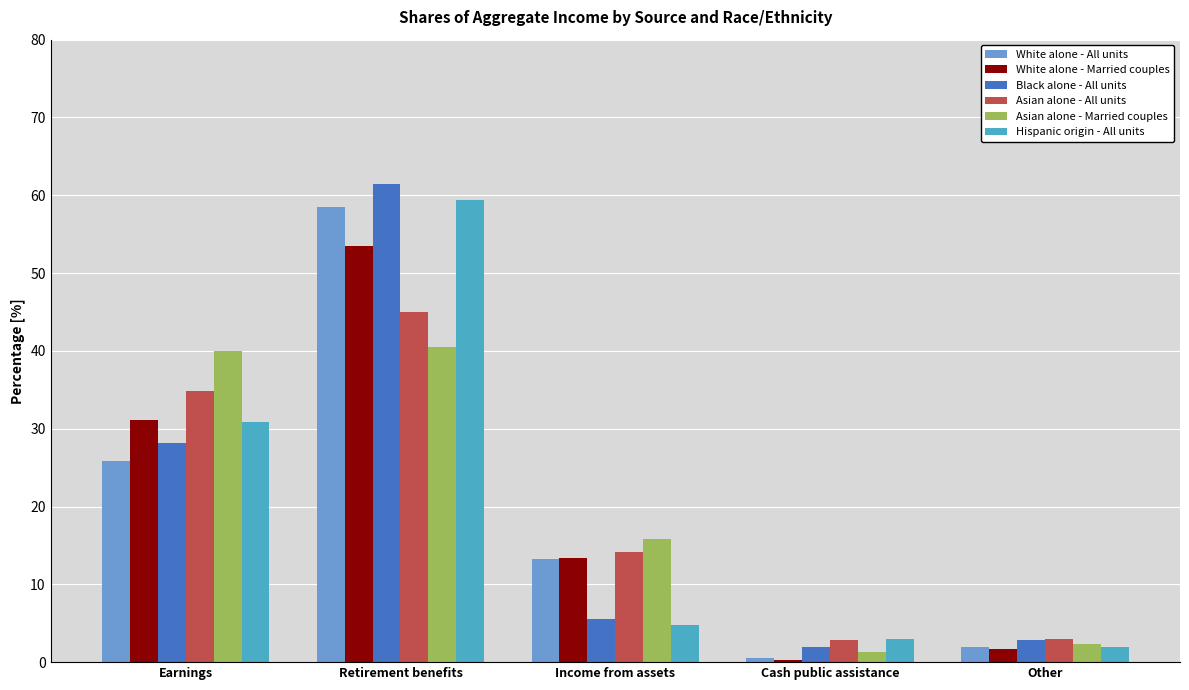

What is the smallest value displayed?

0.3